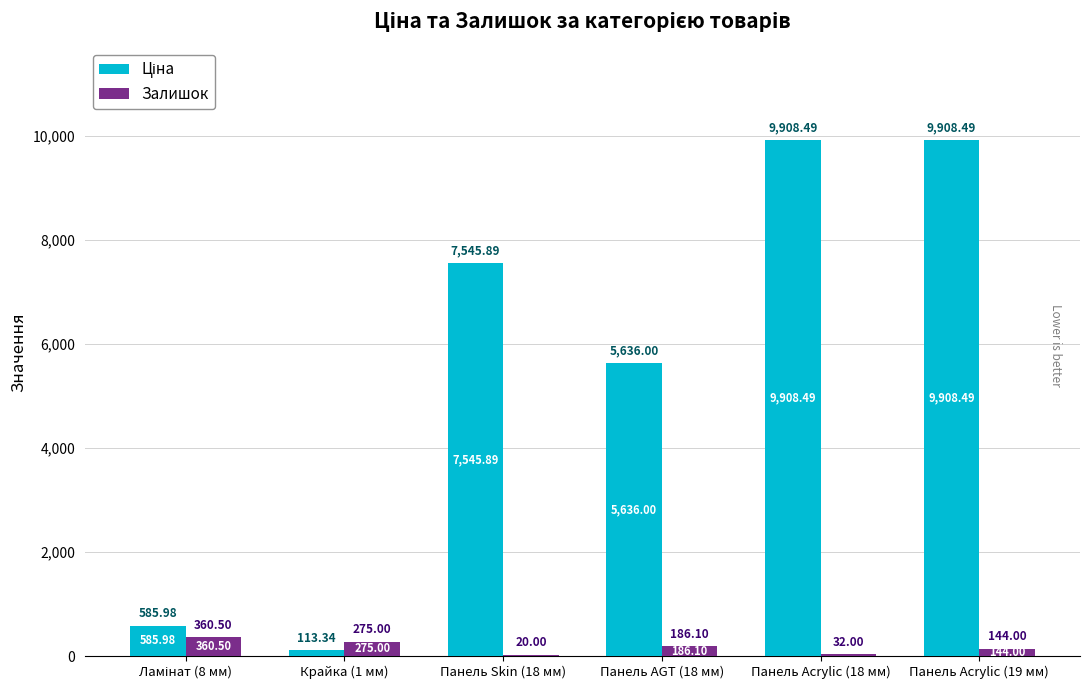

What is the total value across all series at Панель AGT (18 мм)?

5822.1